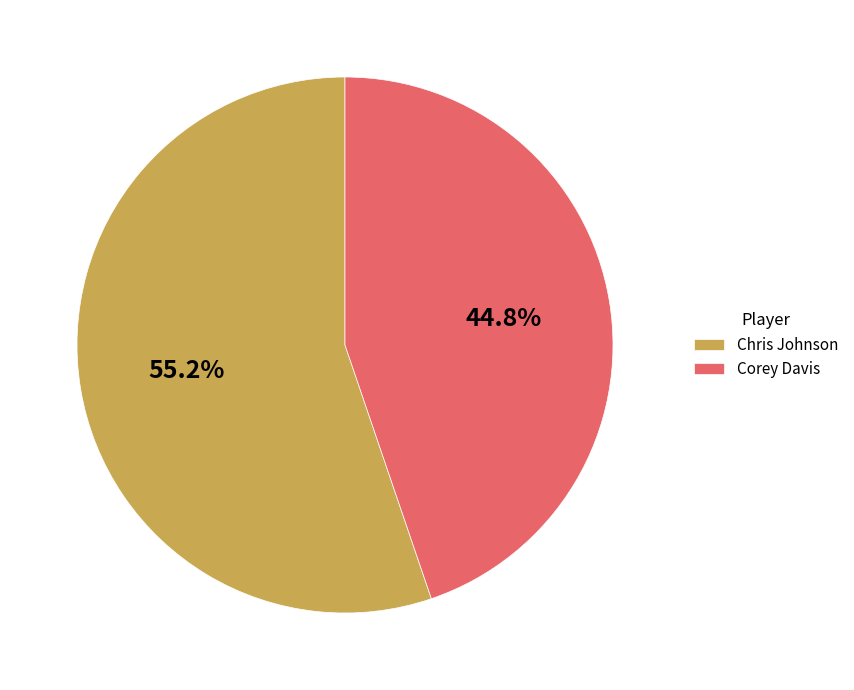

To the nearest percent, what is the difference between the Corey Davis and Chris Johnson slice percentages?

10%